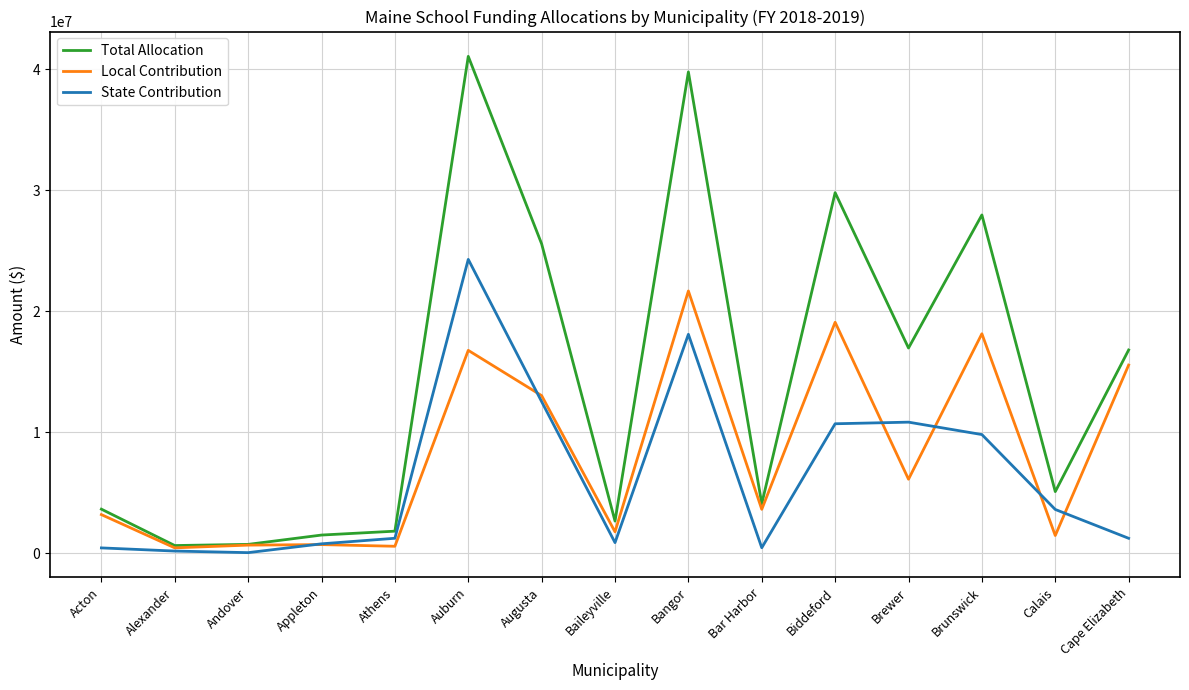

Between Acton and Cape Elizabeth, which series saw the biggest shift?

Total Allocation